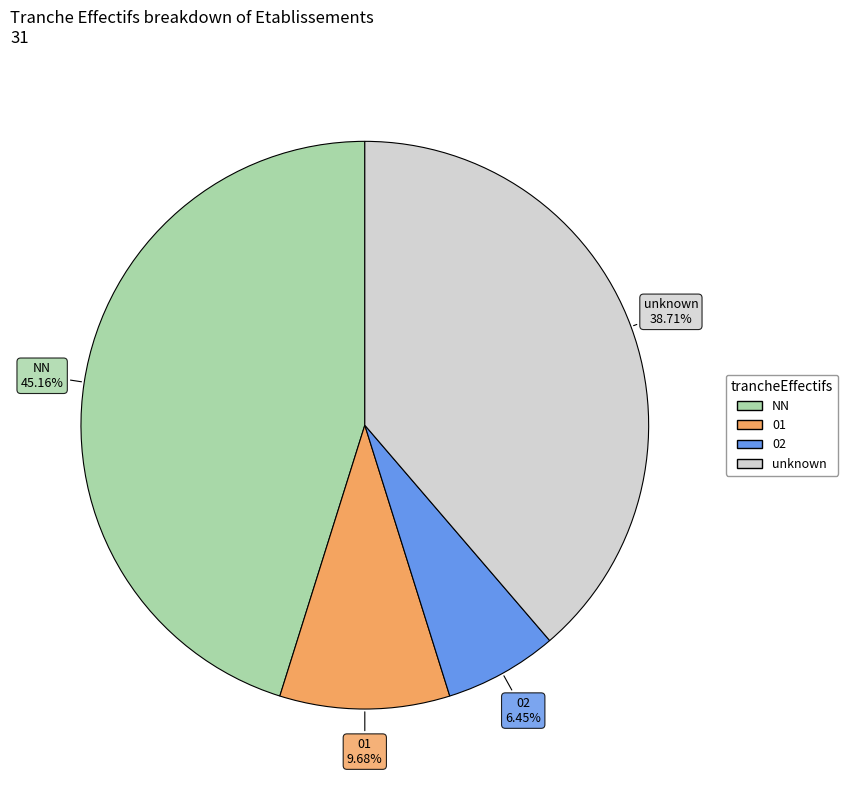

Which category has the biggest portion of the pie?

NN